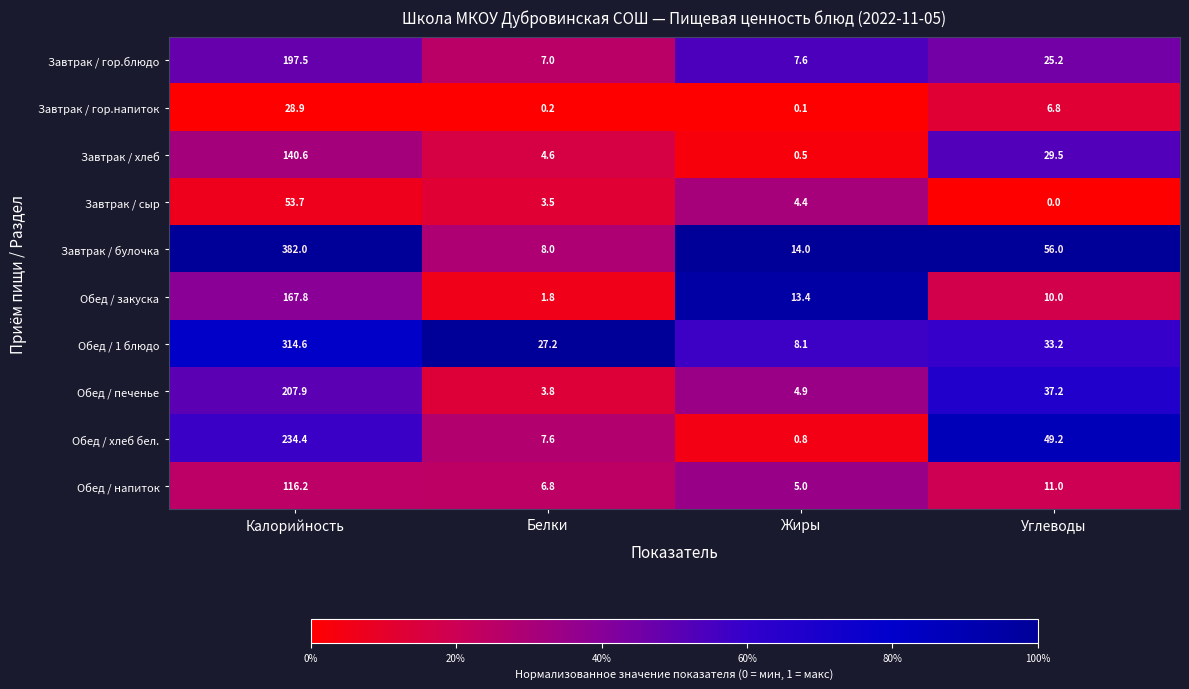

List the series in order of their peak value, lowest first.

Завтрак / гор.напиток, Завтрак / сыр, Обед / напиток, Завтрак / хлеб, Обед / закуска, Завтрак / гор.блюдо, Обед / печенье, Обед / хлеб бел., Обед / 1 блюдо, Завтрак / булочка